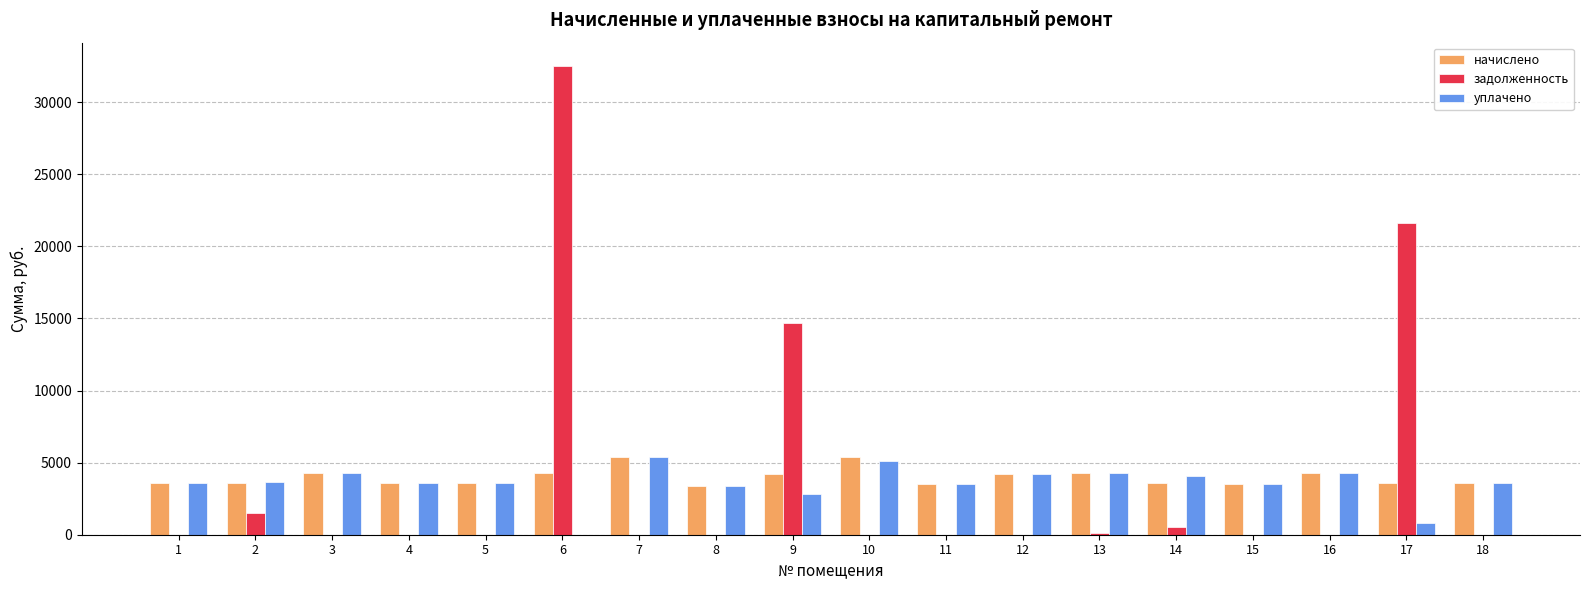

At which label is задолженность closest to 16247?

9